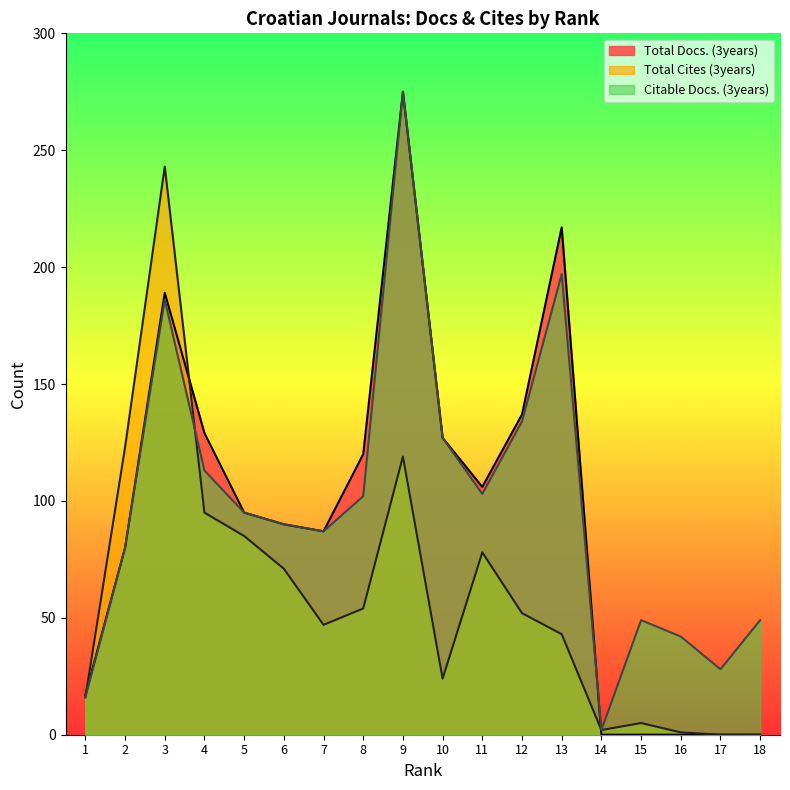

How many interior local valleys does the Total Docs. (3years) series have?

2